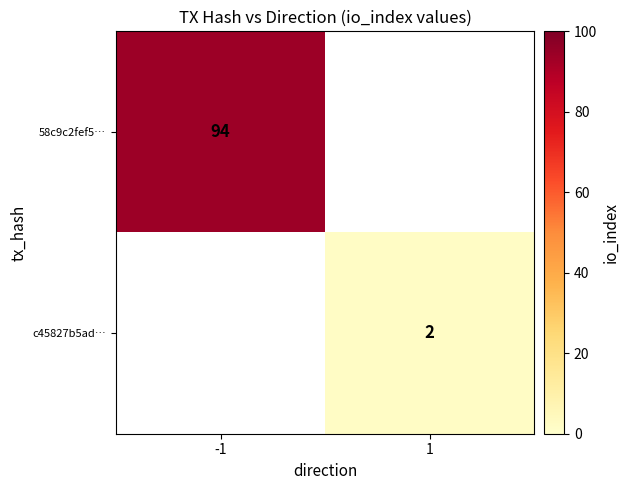

The 58c9c2fef5… series shows 35.3 at -1. True or false?

False